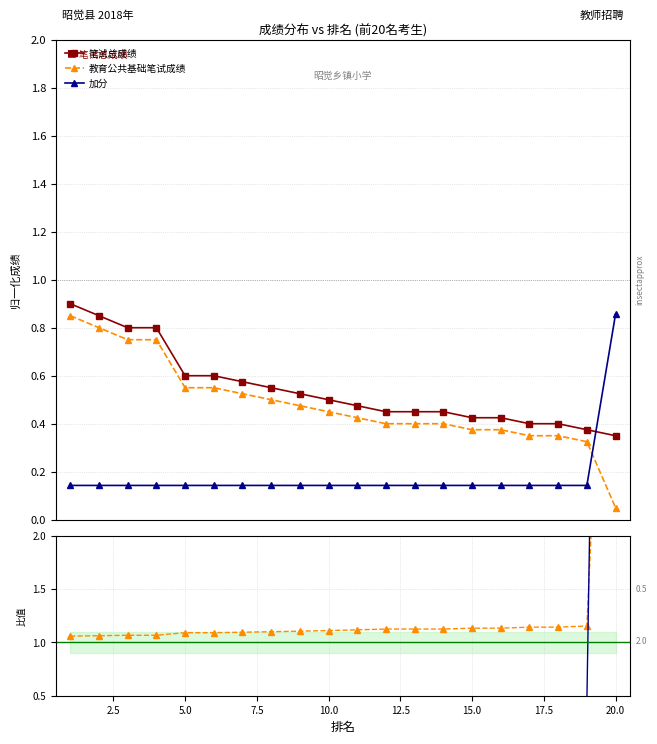

True or false: 教育公共基础笔试成绩 and 笔试总成绩 intersect in this chart.

False